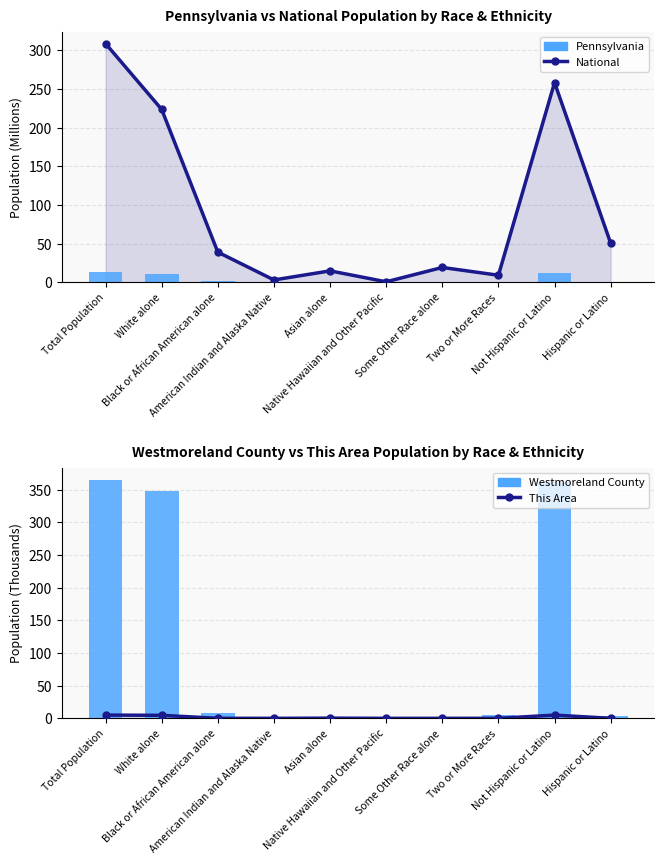

What are all the series names shown in the legend?

National, Pennsylvania, This Area, Westmoreland County